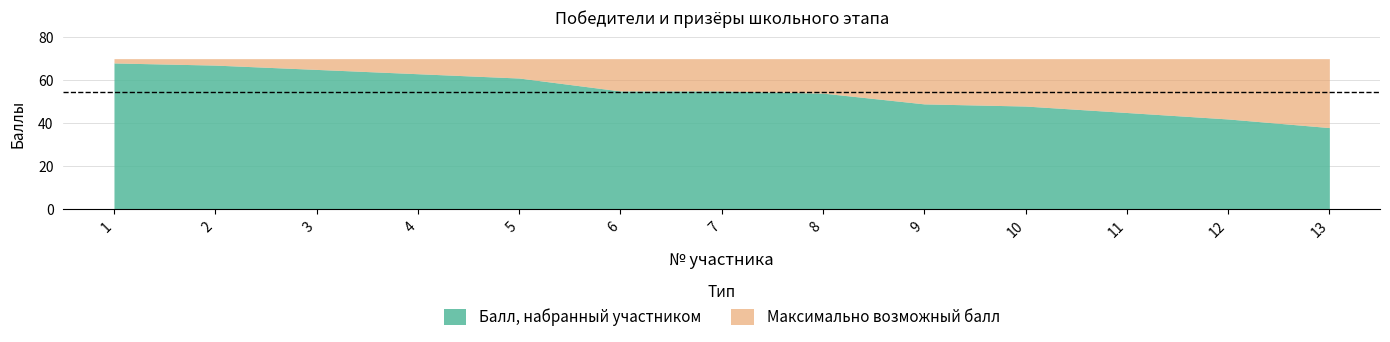

The value at 4 is 22. True or false?

False